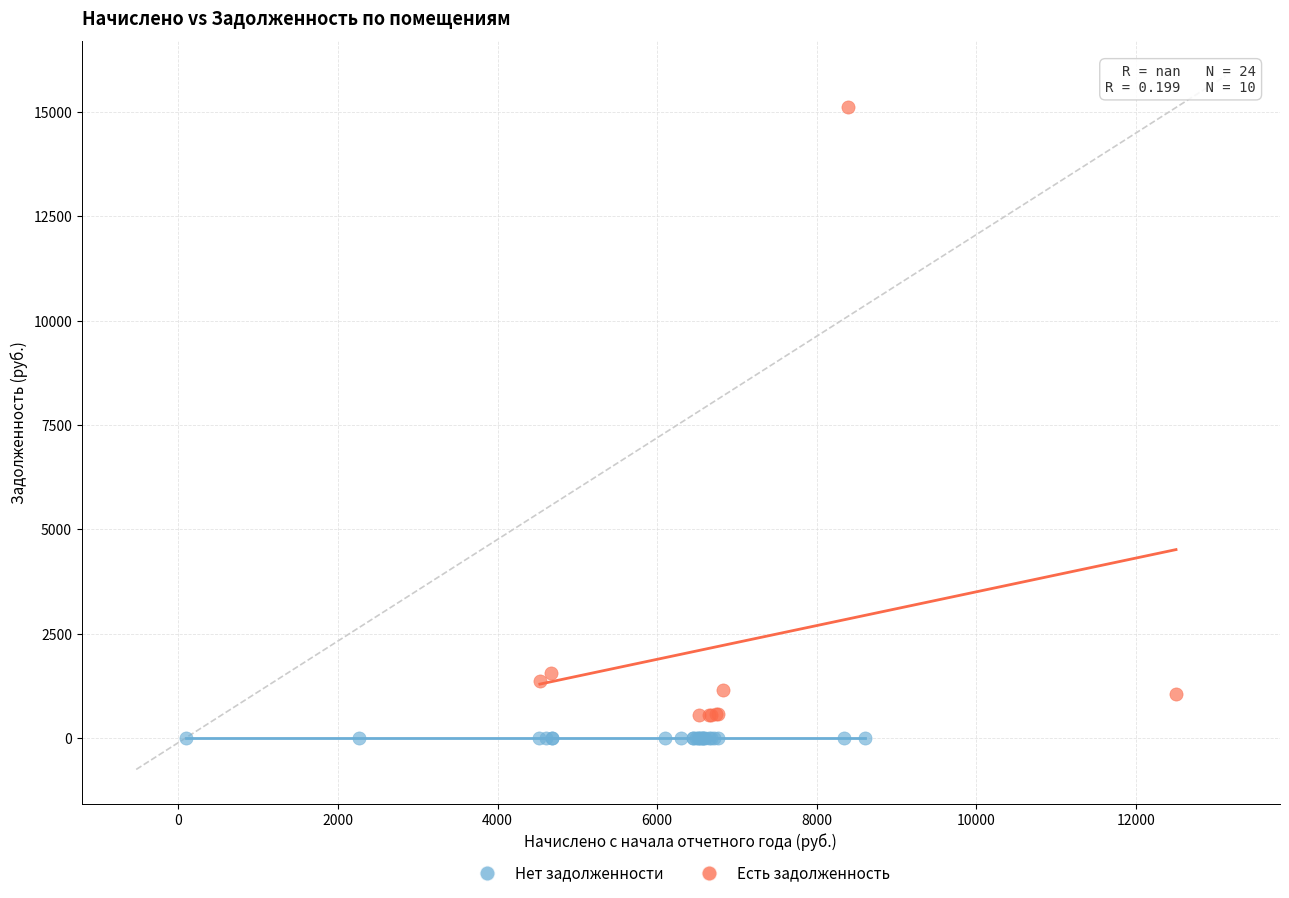

What are all the series names shown in the legend?

Нет задолженности, Есть задолженность